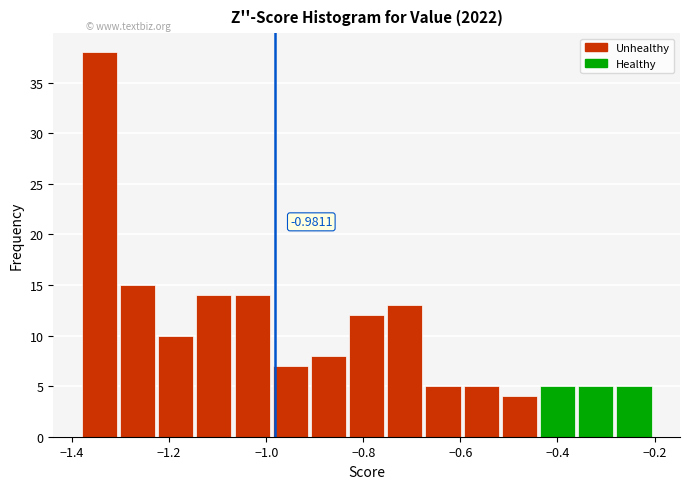

Read against the x-axis, roughly where is the centre of the tallest bar?

-1.34